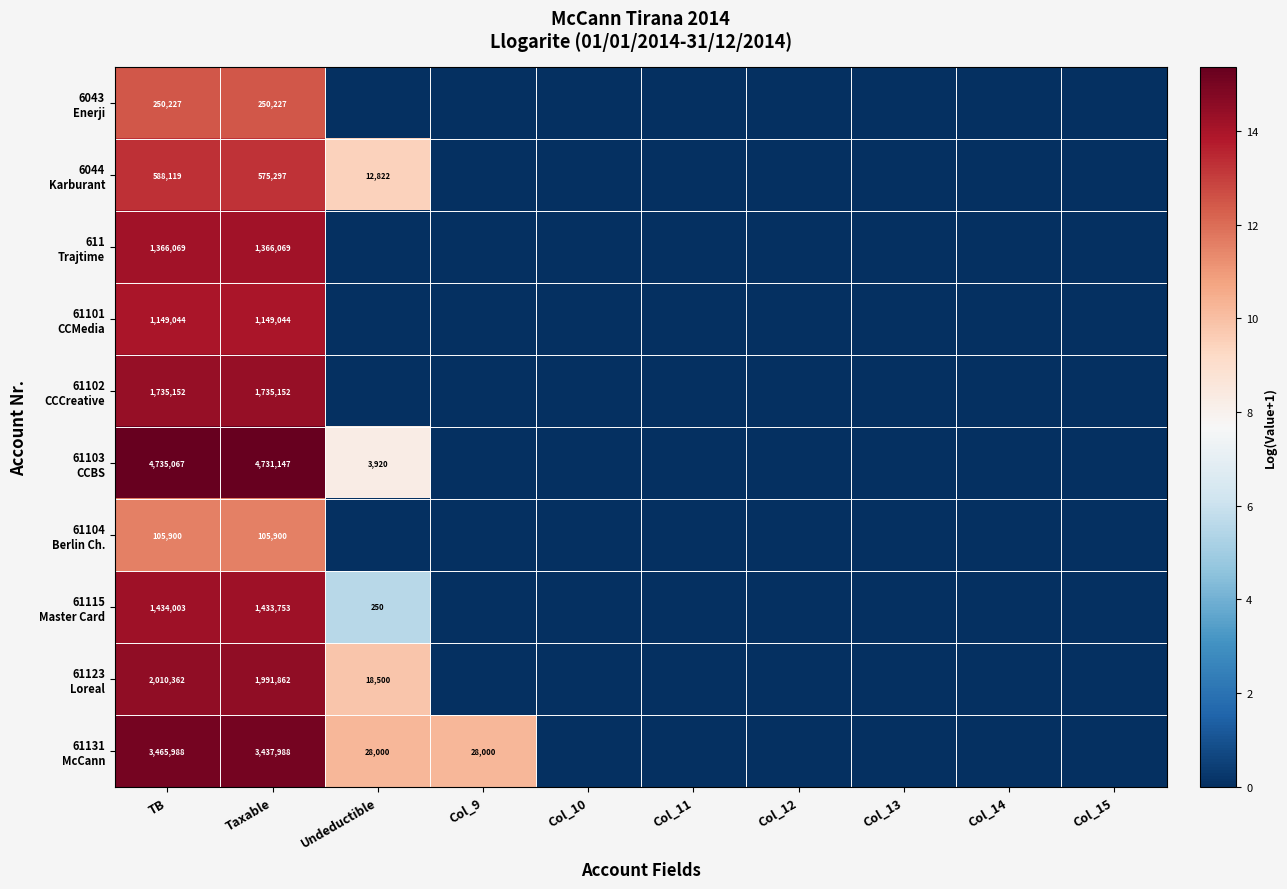

Which series changed the most between TB and Col_13?

61103 CCBS